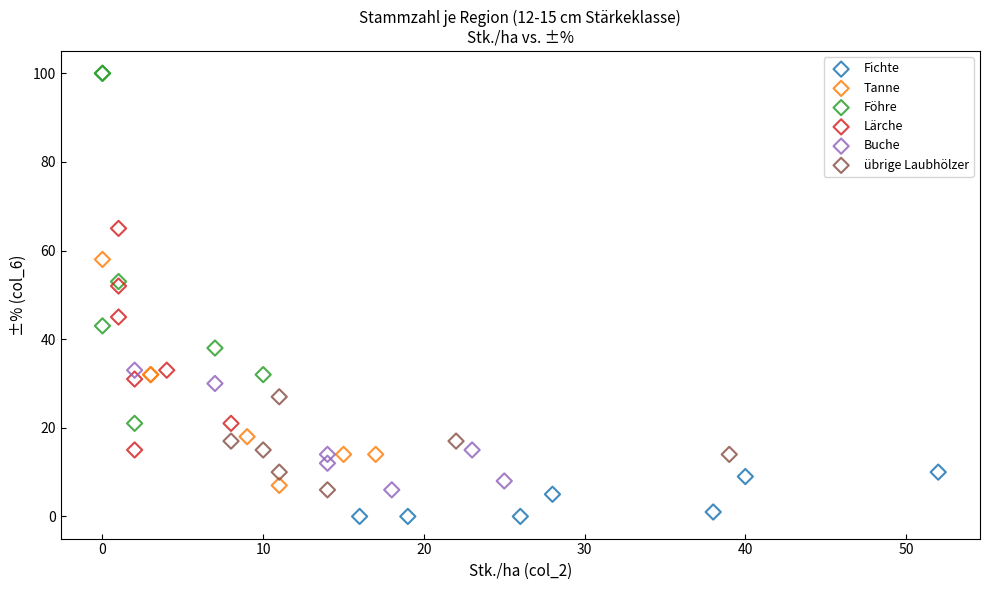

Which series contains the highest Y value?

Föhre